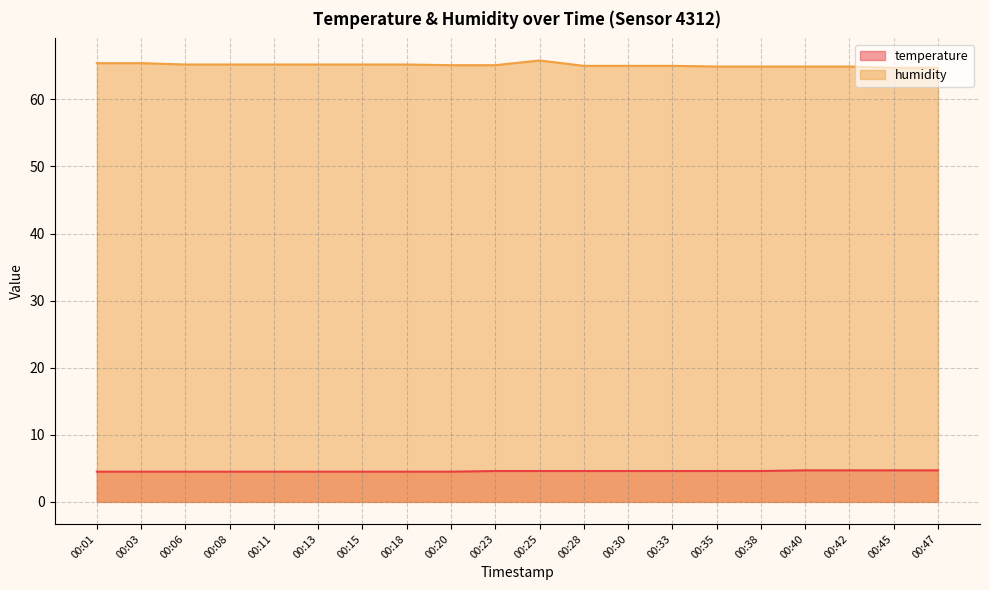

Rank the series by their maximum value, from highest to lowest.

humidity, temperature